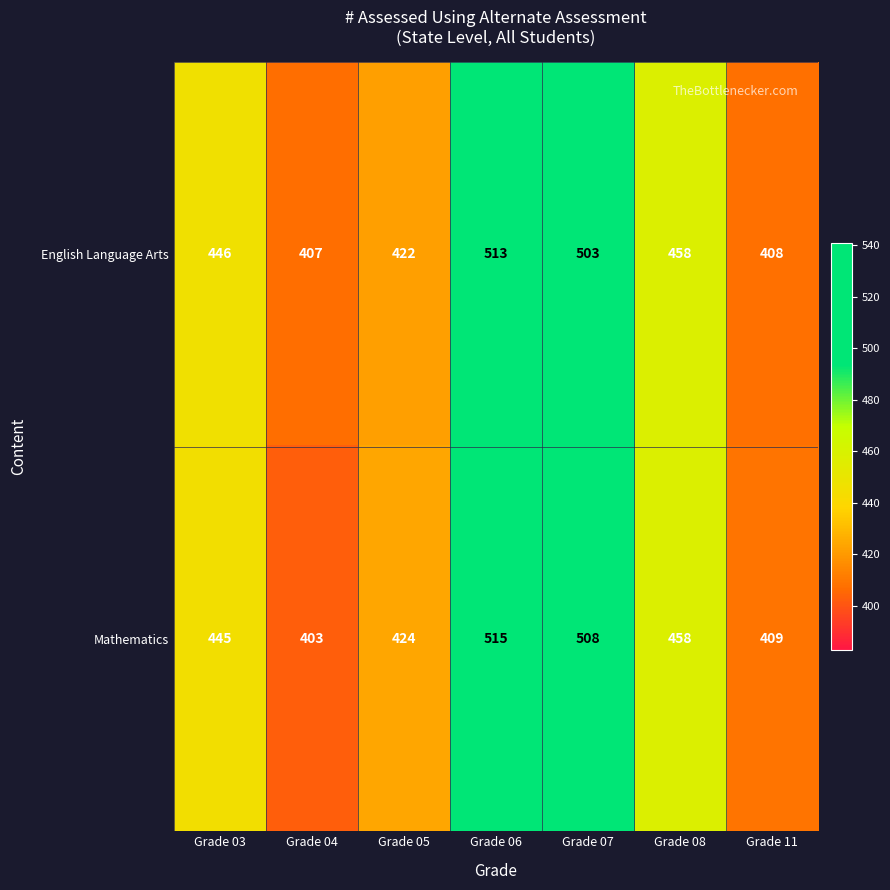

Between Grade 05 and Grade 08, which series saw the biggest shift?

English Language Arts